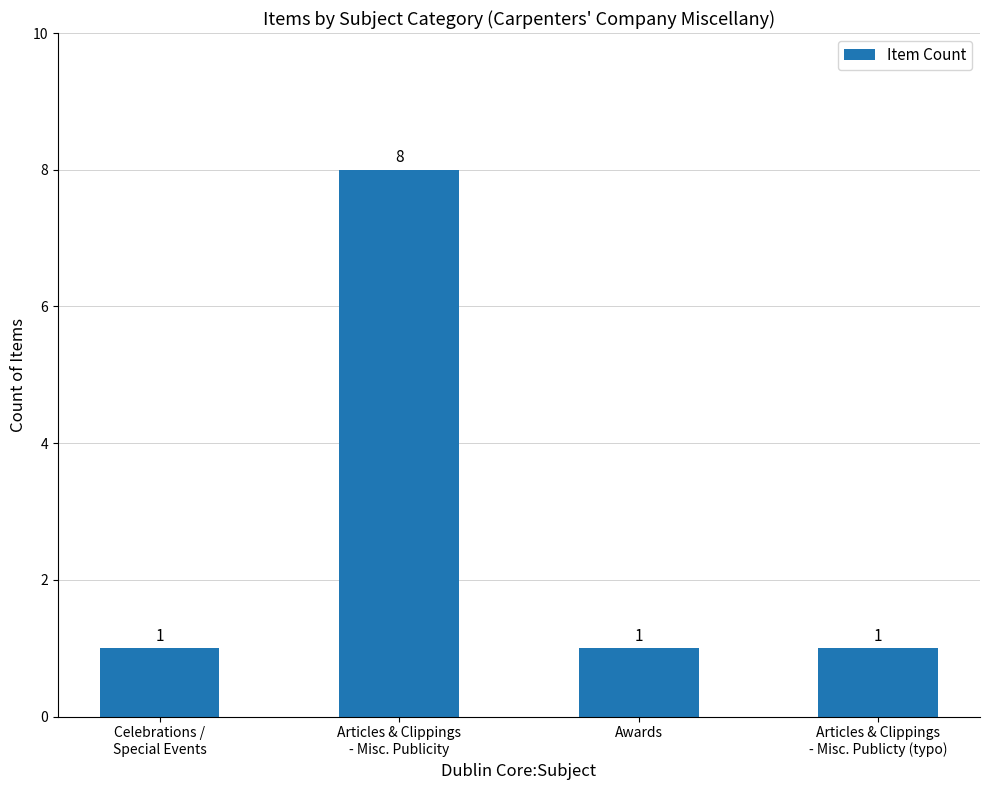

What position from the right is Awards?

2